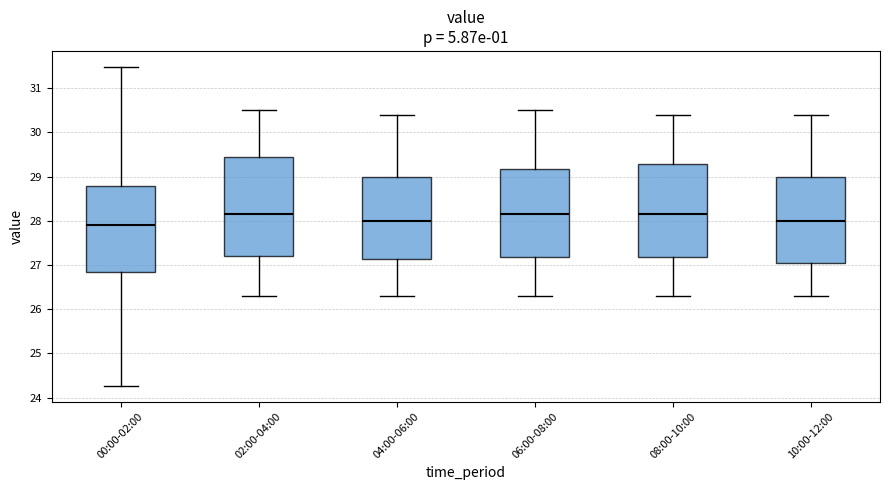

Reading left to right, transcribe this box plot: for each box, give where its median line is, the range the box spans, and where its two whiskers end, as read against the y-axis. The values are not printed on the chart, so give them approximately, as read against the axis.

00:00-02:00: median 27.9, box 26.8 to 28.8, whiskers 24.3 to 31.5
02:00-04:00: median 28.2, box 27.2 to 29.5, whiskers 26.3 to 30.5
04:00-06:00: median 28.0, box 27.1 to 29.0, whiskers 26.3 to 30.4
06:00-08:00: median 28.2, box 27.2 to 29.2, whiskers 26.3 to 30.5
08:00-10:00: median 28.2, box 27.2 to 29.3, whiskers 26.3 to 30.4
10:00-12:00: median 28.0, box 27.1 to 29.0, whiskers 26.3 to 30.4